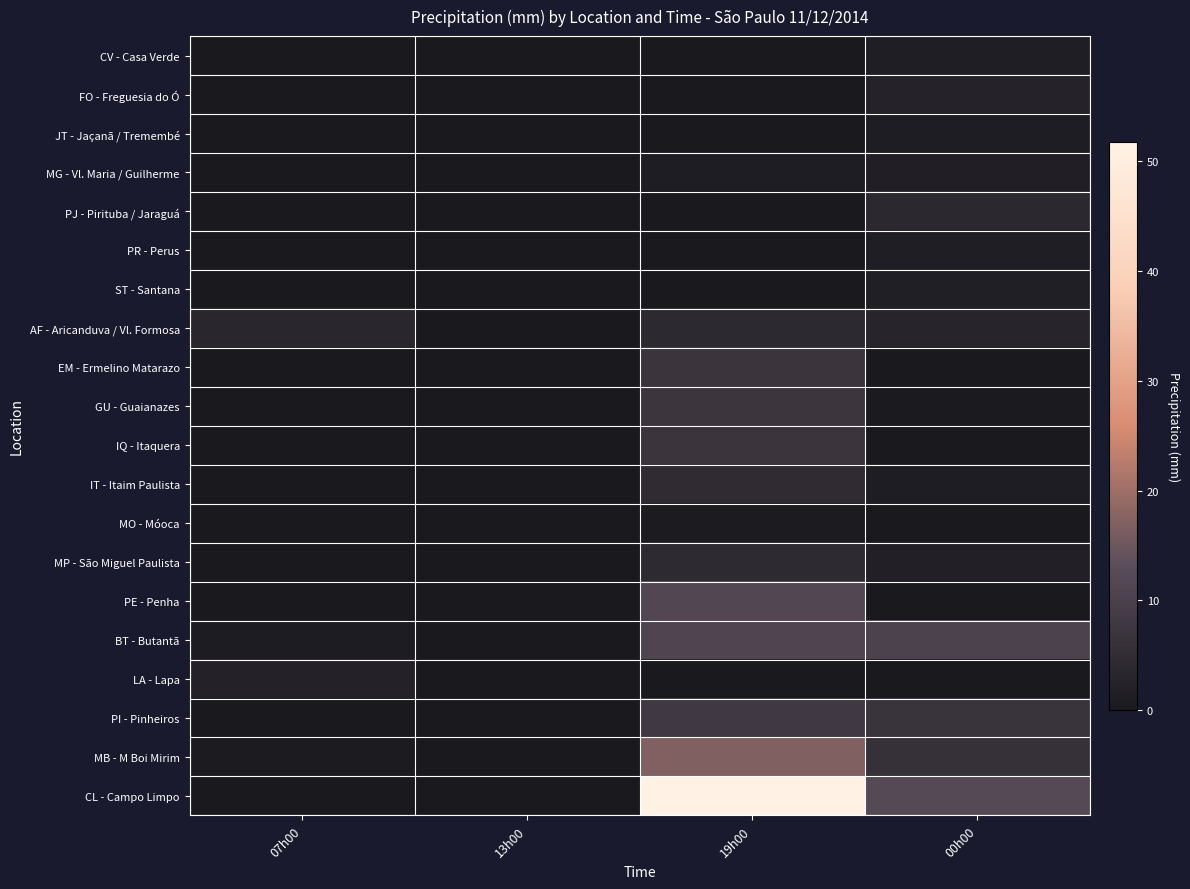

Reading left to right, extract all data points from this chart.

CV - Casa Verde: 07h00=0.0	13h00=0.0	19h00=0.0	00h00=1.4
FO - Freguesia do Ó: 07h00=0.0	13h00=0.0	19h00=0.0	00h00=2.5
JT - Jaçanã / Tremembé: 07h00=0.2	13h00=0.0	19h00=0.0	00h00=1.1
MG - Vl. Maria / Guilherme: 07h00=0.0	13h00=0.0	19h00=1.2	00h00=1.8
PJ - Pirituba / Jaraguá: 07h00=0.0	13h00=0.0	19h00=0.0	00h00=4.0
PR - Perus: 07h00=0.0	13h00=0.0	19h00=0.0	00h00=1.4
ST - Santana: 07h00=0.1	13h00=0.0	19h00=0.0	00h00=1.5
AF - Aricanduva / Vl. Formosa: 07h00=3.4	13h00=0.0	19h00=4.2	00h00=2.9
EM - Ermelino Matarazo: 07h00=0.0	13h00=0.0	19h00=7.0	00h00=0.0
GU - Guaianazes: 07h00=0.0	13h00=0.0	19h00=7.2	00h00=0.4
IQ - Itaquera: 07h00=0.0	13h00=0.0	19h00=7.0	00h00=0.0
IT - Itaim Paulista: 07h00=0.0	13h00=0.0	19h00=4.8	00h00=1.2
MO - Móoca: 07h00=0.2	13h00=0.0	19h00=0.5	00h00=0.0
MP - São Miguel Paulista: 07h00=0.0	13h00=0.0	19h00=4.4	00h00=1.9
PE - Penha: 07h00=0.0	13h00=0.0	19h00=11.5	00h00=0.0
BT - Butantã: 07h00=1.0	13h00=0.0	19h00=11.0	00h00=10.5
LA - Lapa: 07h00=2.4	13h00=0.0	19h00=0.0	00h00=0.0
PI - Pinheiros: 07h00=0.0	13h00=0.0	19h00=8.0	00h00=6.5
MB - M Boi Mirim: 07h00=0.5	13h00=0.0	19h00=17.0	00h00=6.0
CL - Campo Limpo: 07h00=0.0	13h00=0.0	19h00=51.8	00h00=12.2